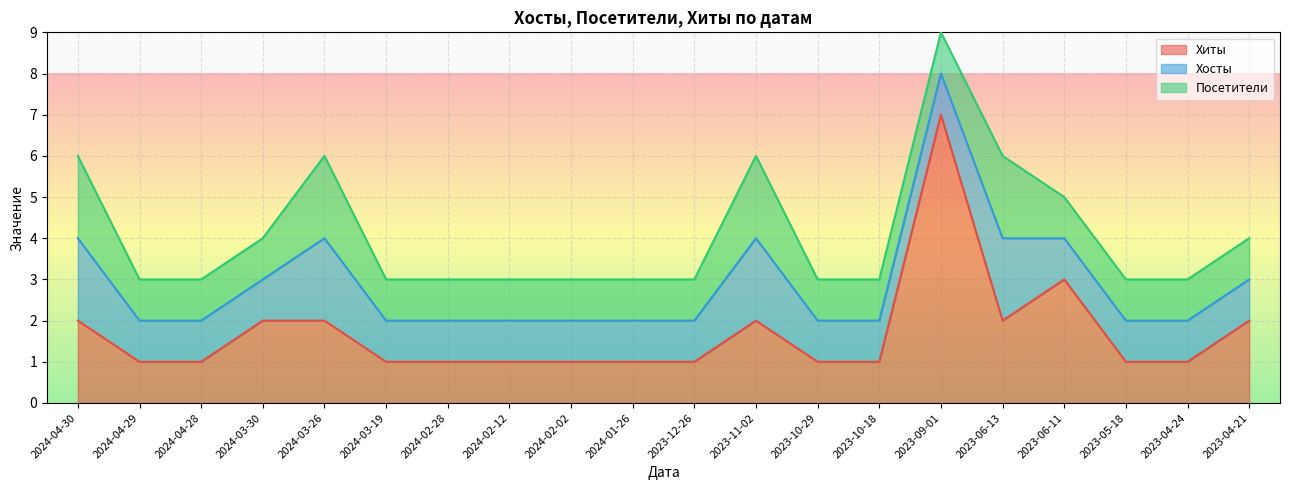

Which category has the highest value in the Хиты series?

2023-09-01